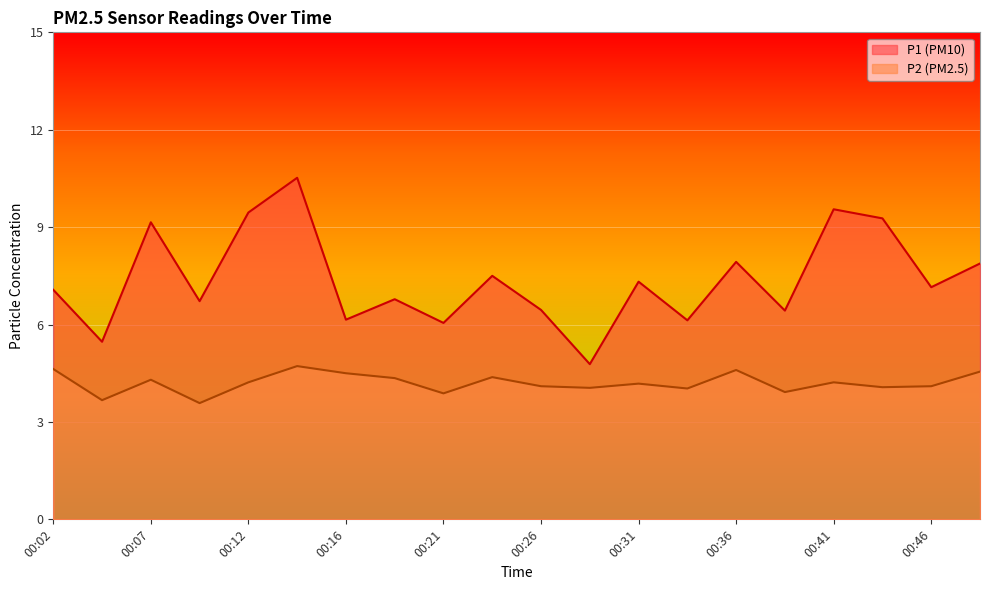

True or false: P2 and P1 intersect in this chart.

False